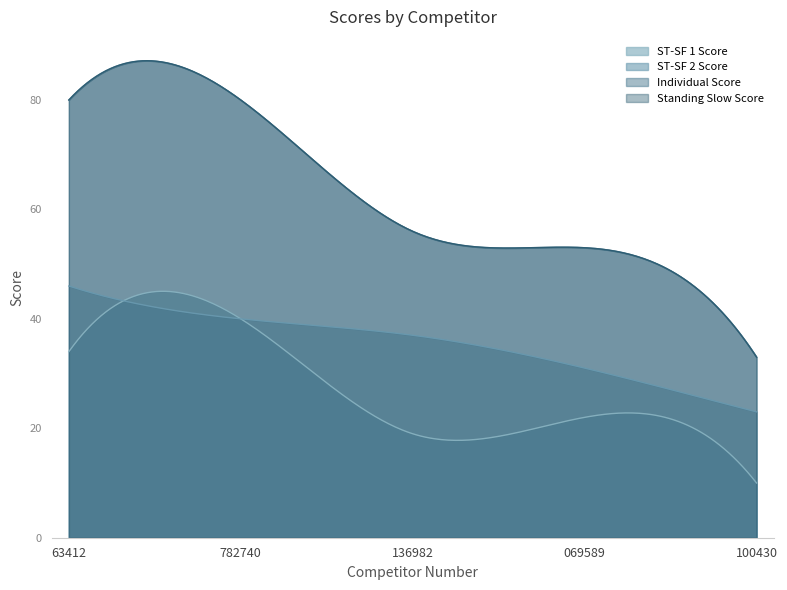

True or false: ST-SF 2 Score has more than 2 interior local peaks.

False